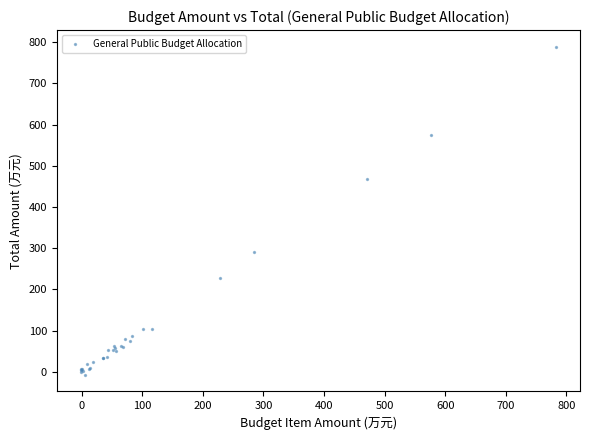

What Y value in the scatter plot is closest to 390?

467.6